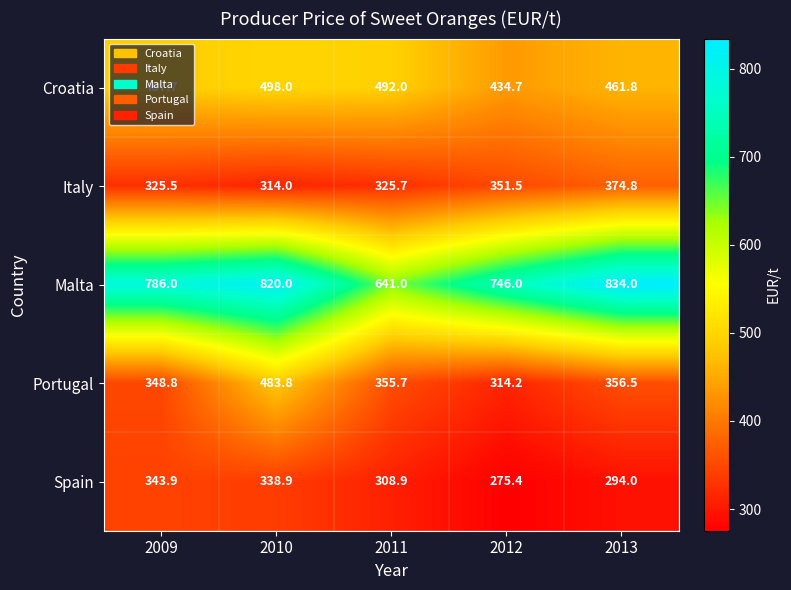

Rank the series by their maximum value, from lowest to highest.

Spain, Italy, Portugal, Croatia, Malta